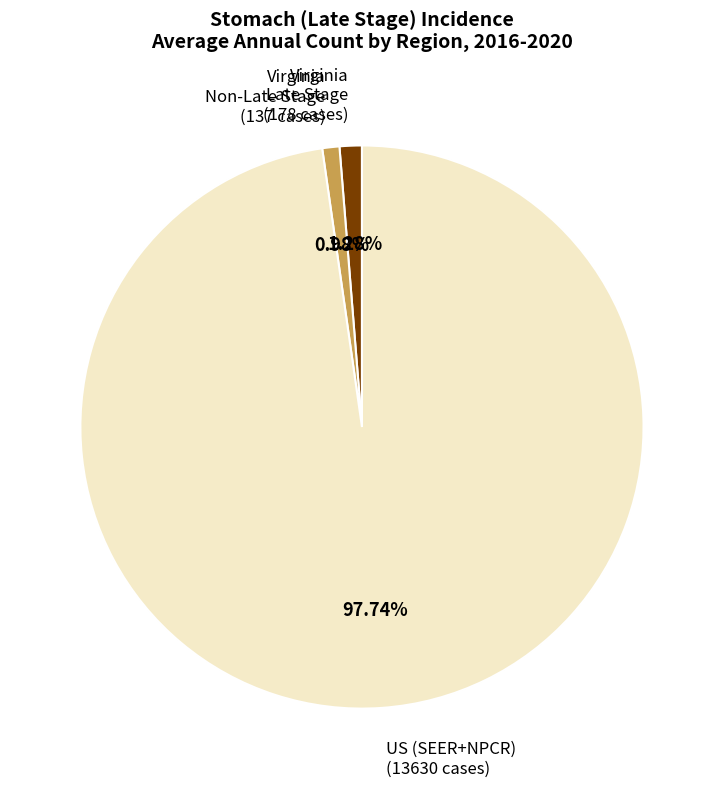

Does any single category account for the majority?

Yes